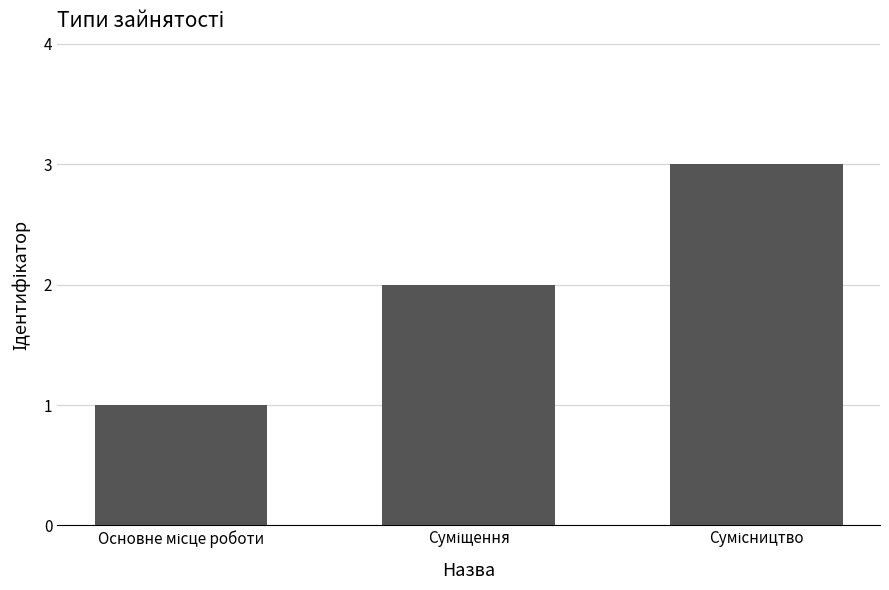

What is the maximum value shown in the chart?

3